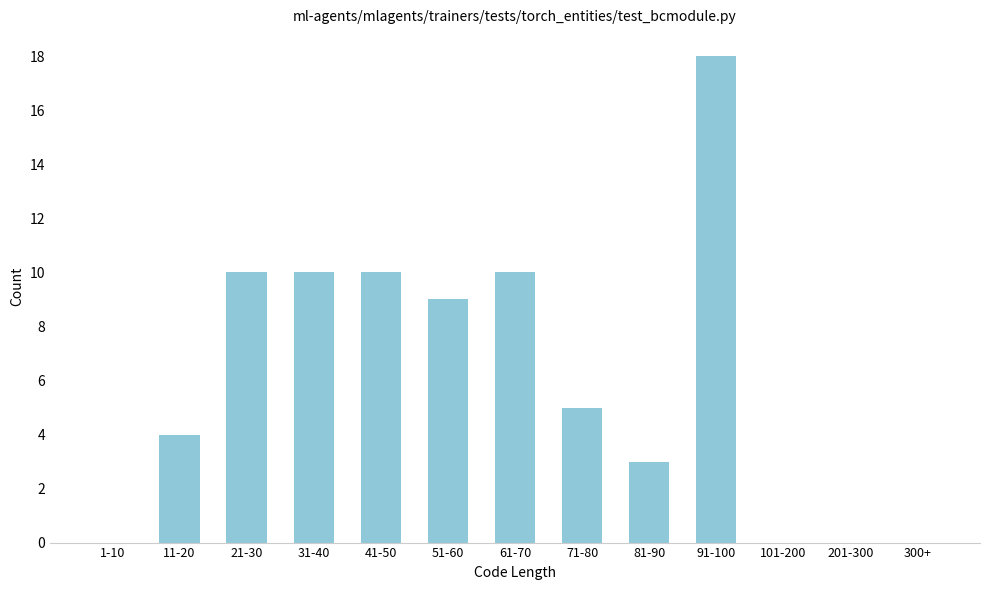

Reading left to right, what are all the values shown in this chart?

1-10=0	11-20=4	21-30=10	31-40=10	41-50=10	51-60=9	61-70=10	71-80=5	81-90=3	91-100=18	101-200=0	201-300=0	300+=0